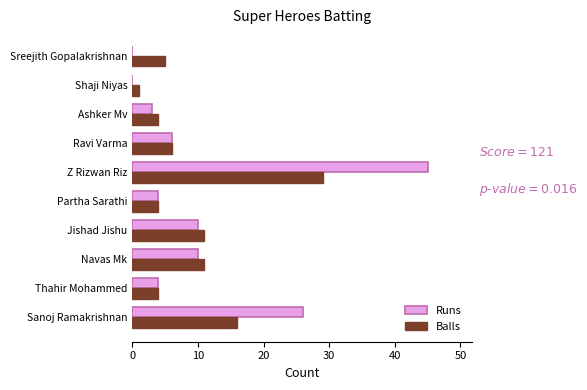

What is the sum of the Balls values at Ashker Mv and Ravi Varma?

10